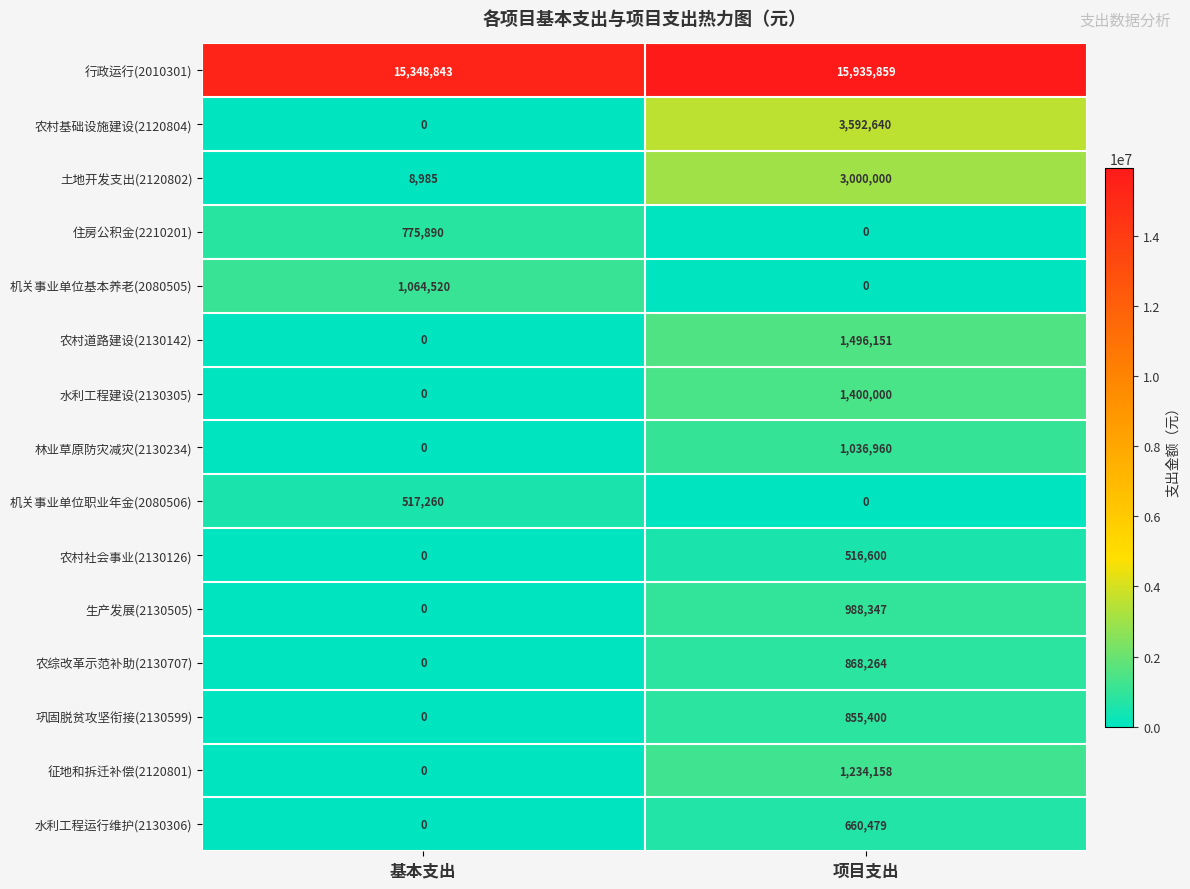

Between 基本支出 and 项目支出, which series saw the biggest shift?

农村基础设施建设(2120804)